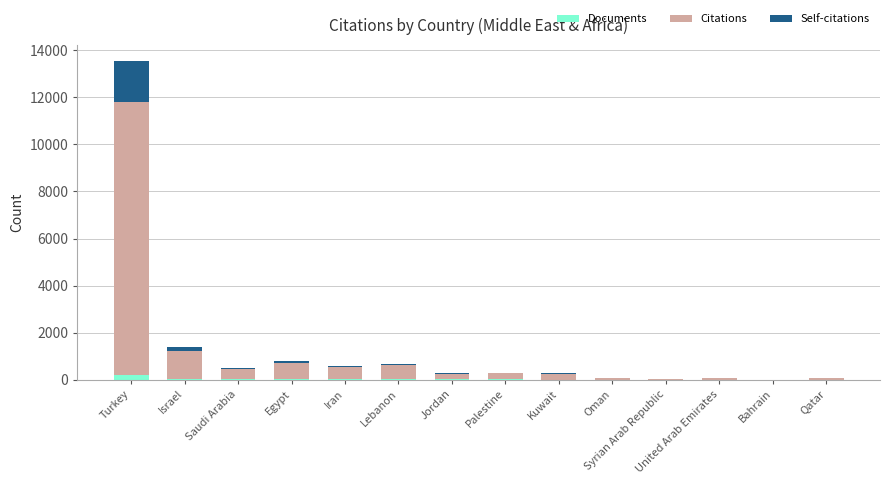

At which category is the sum across all series the highest?

Turkey